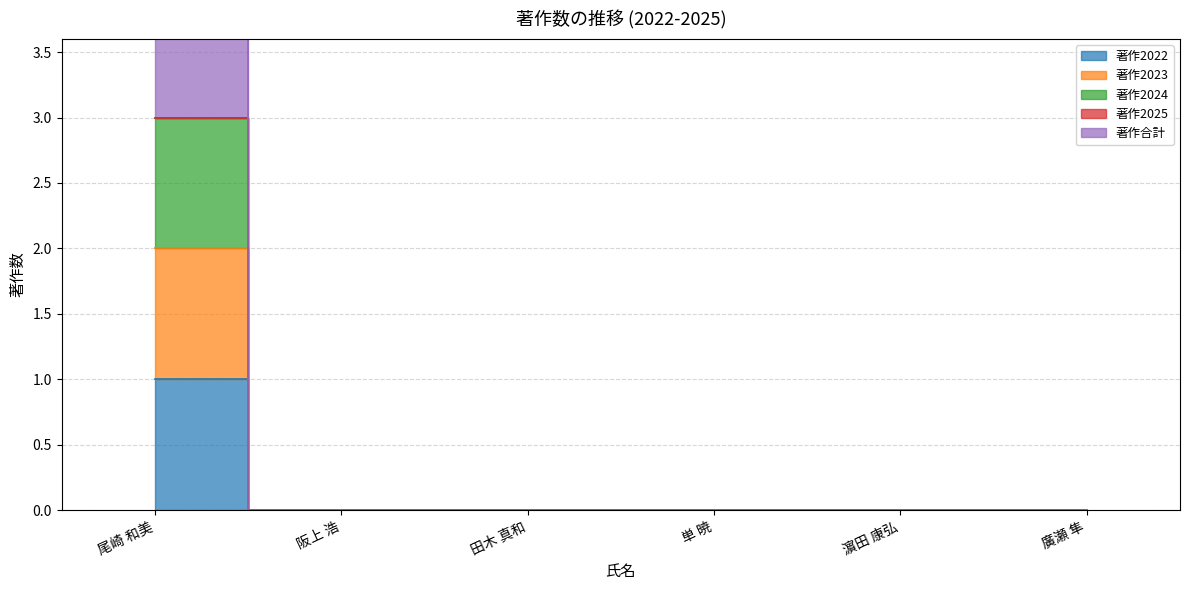

At which label is 著作合計 closest to 1?

阪上 浩